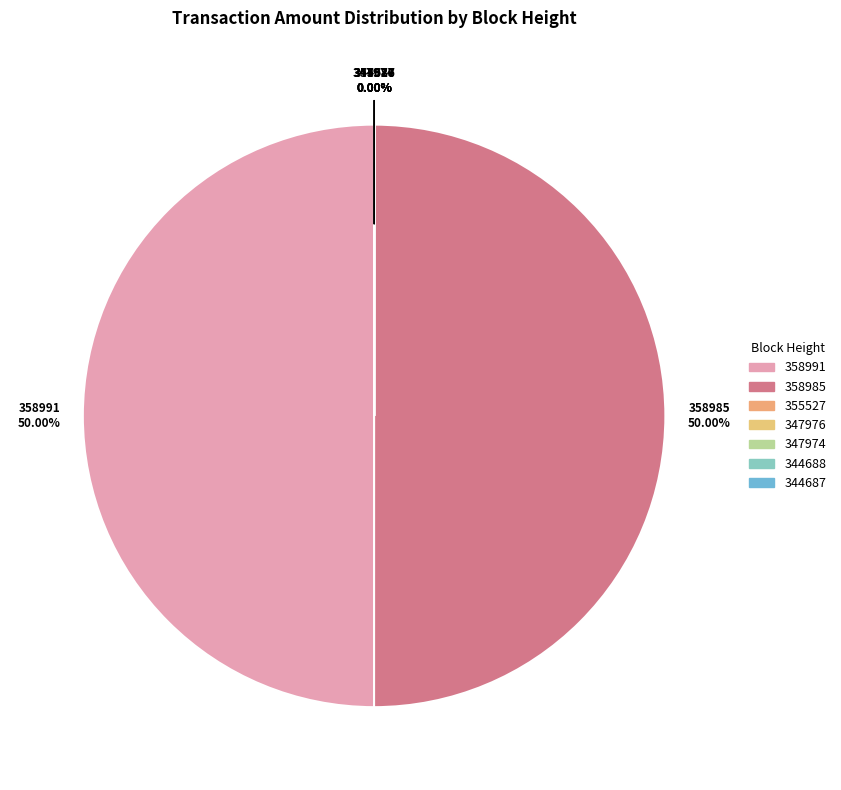

True or false: 355527 accounts for 0% of the total.

True